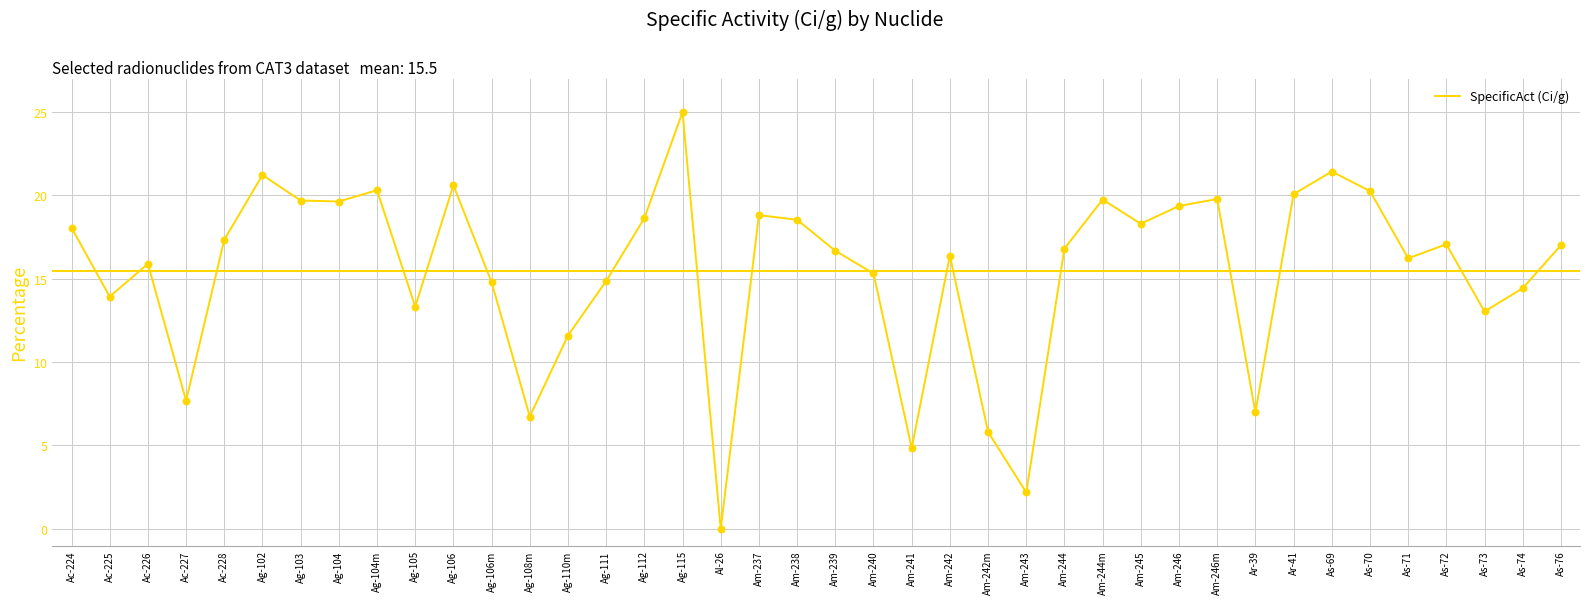

What is the ratio of the value at Ac-224 to the value at Am-241?

3.7